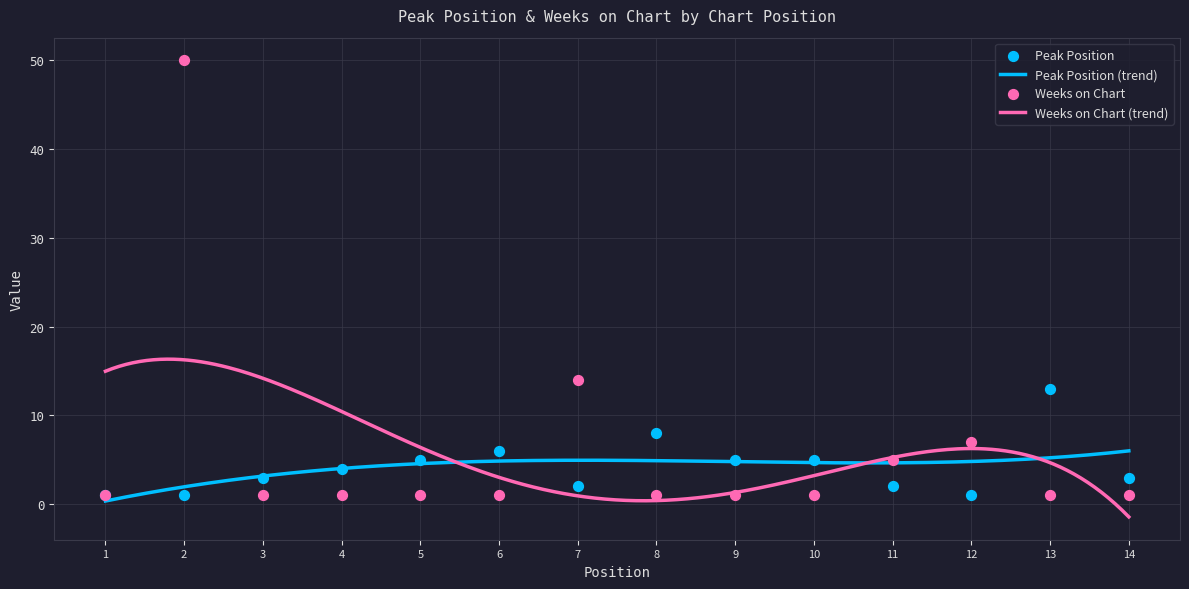

Is the value of Weeks on Chart at 11 greater than the value of Peak Position at 11?

Yes